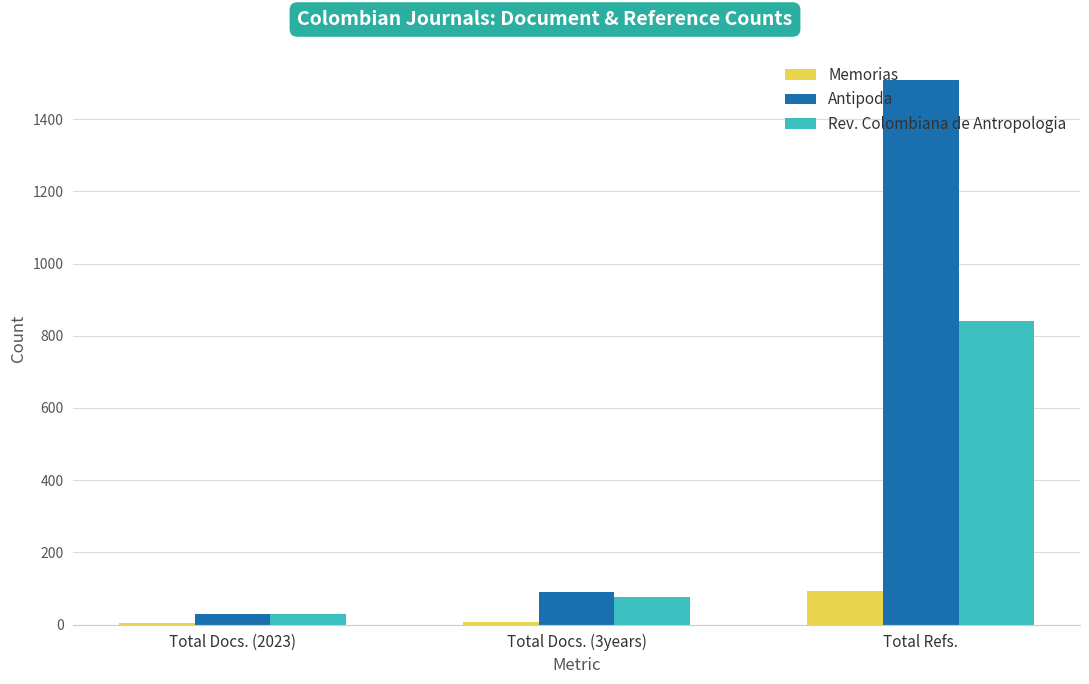

True or false: Antipoda has a value of 1508 at Total Refs..

True